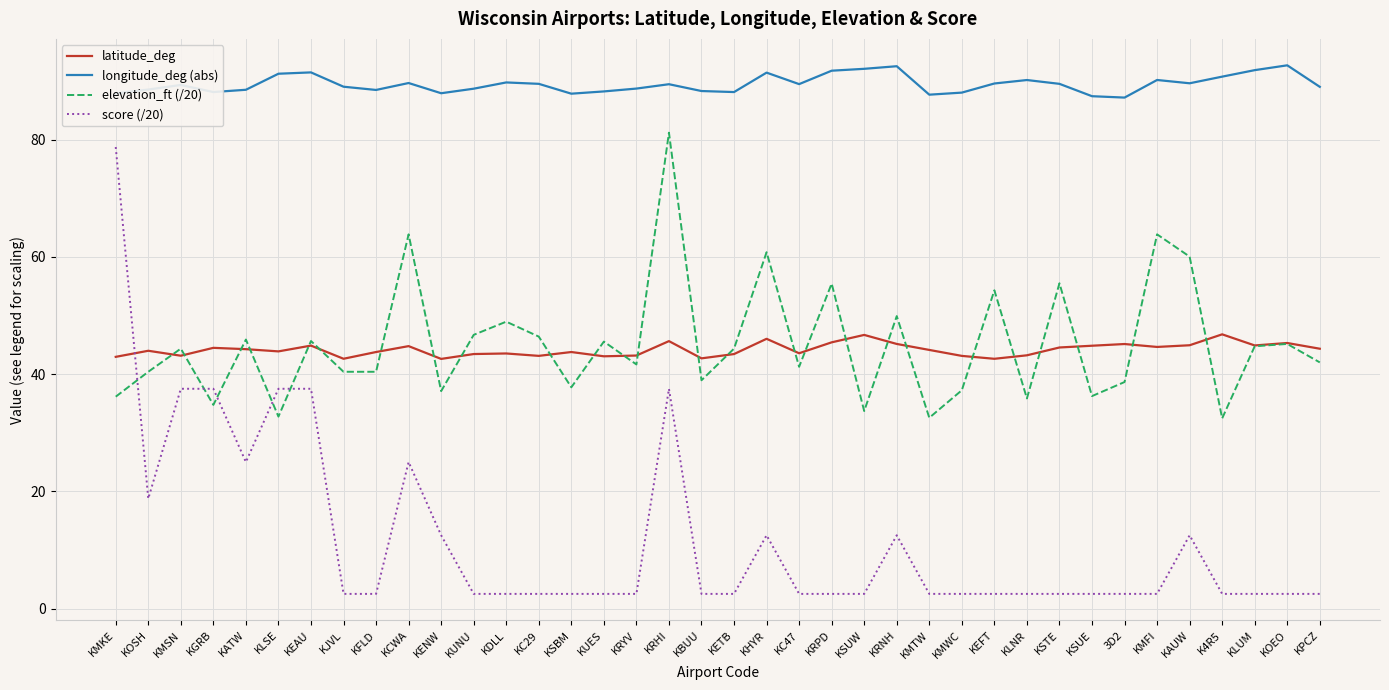

True or false: latitude_deg and elevation_ft (/20) intersect in this chart.

True